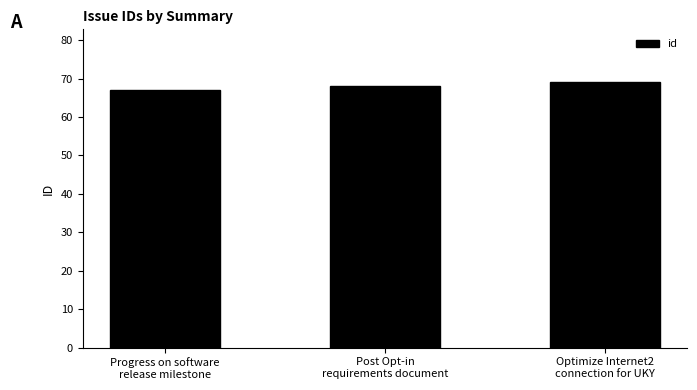

What is the average value?

68